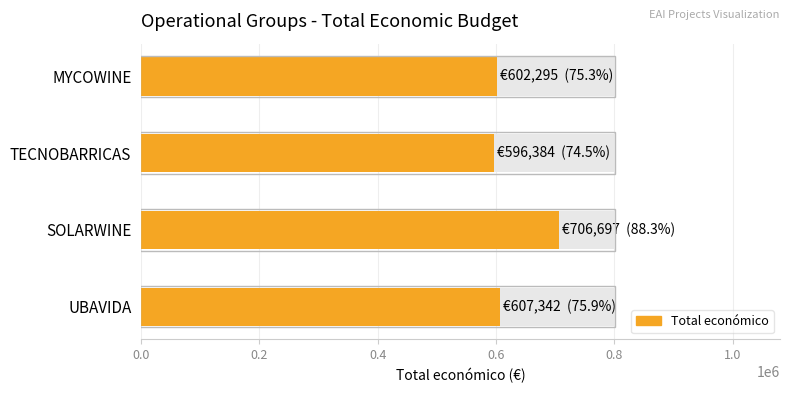

What is the ratio of the value at SOLARWINE to the value at MYCOWINE?

1.2